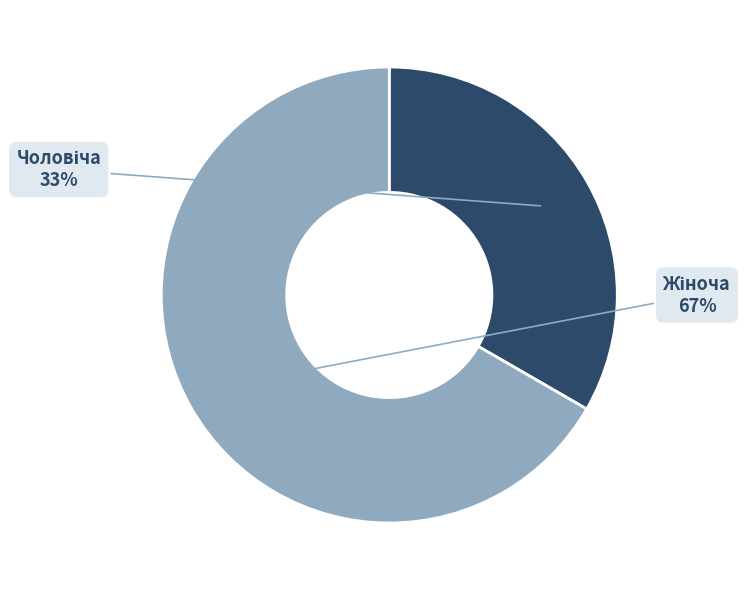

Is there a majority slice in this chart?

Yes